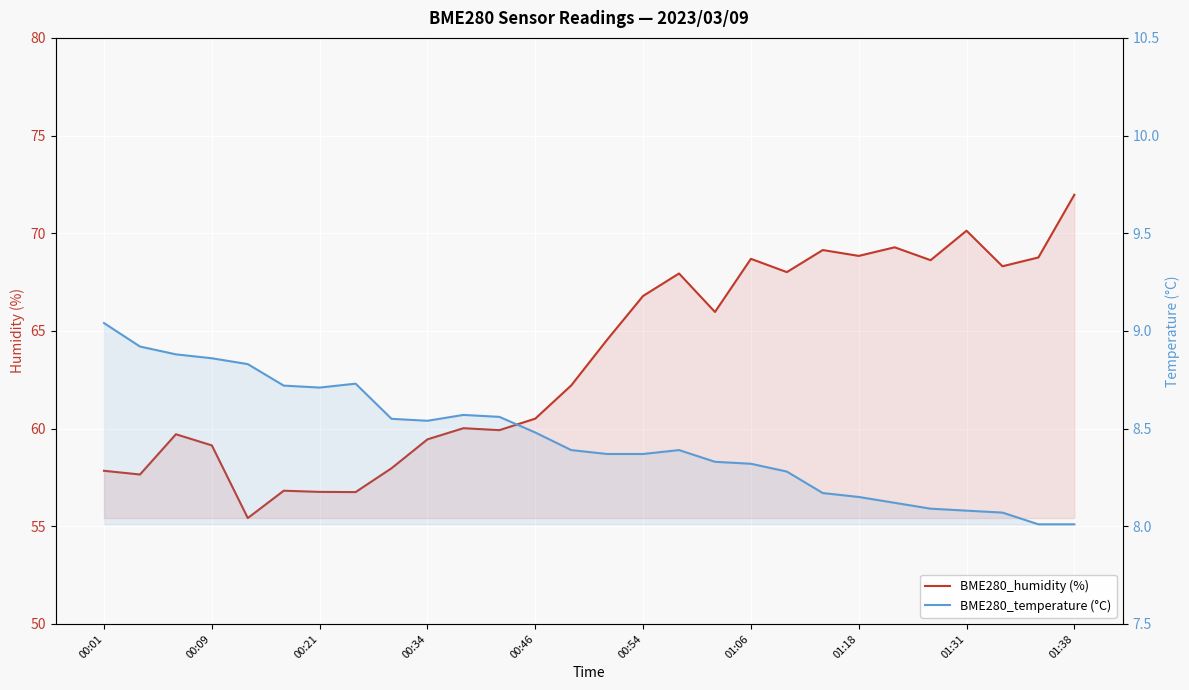

What is the highest value of the BME280_humidity (%) series?

72.0